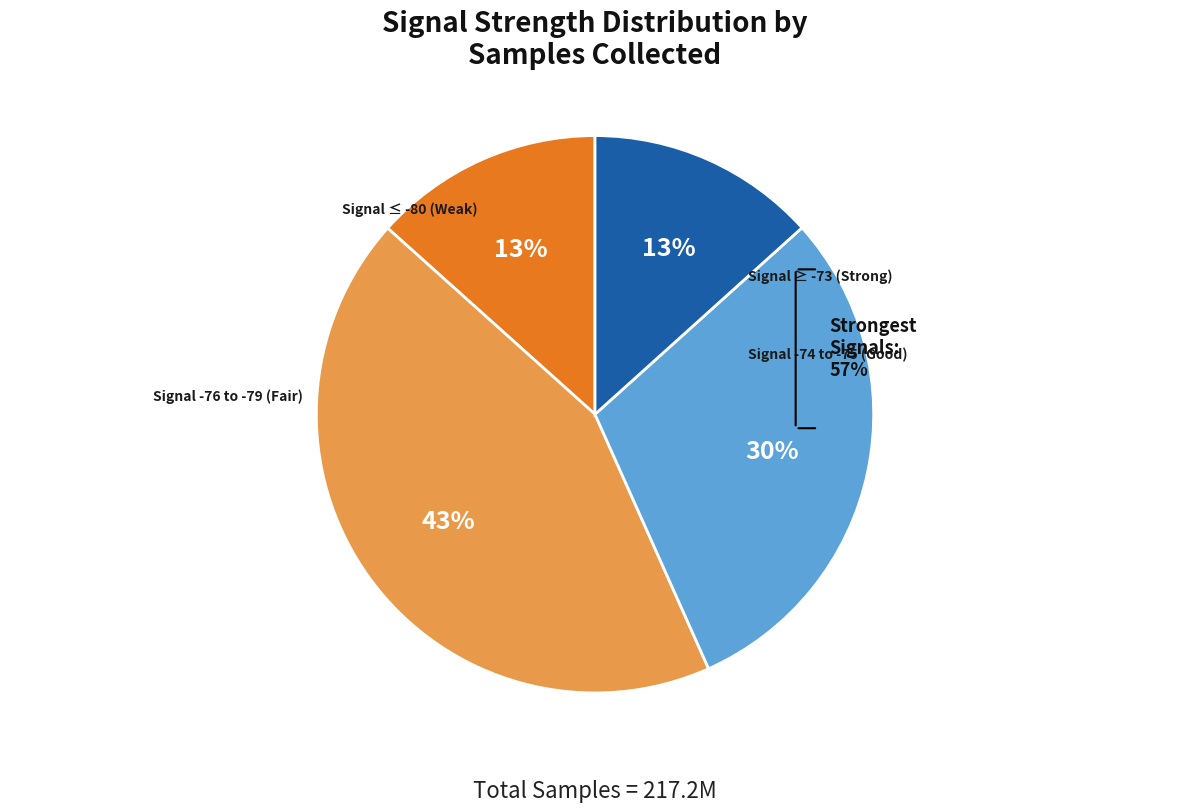

Between 1 and 5, which is larger?

5